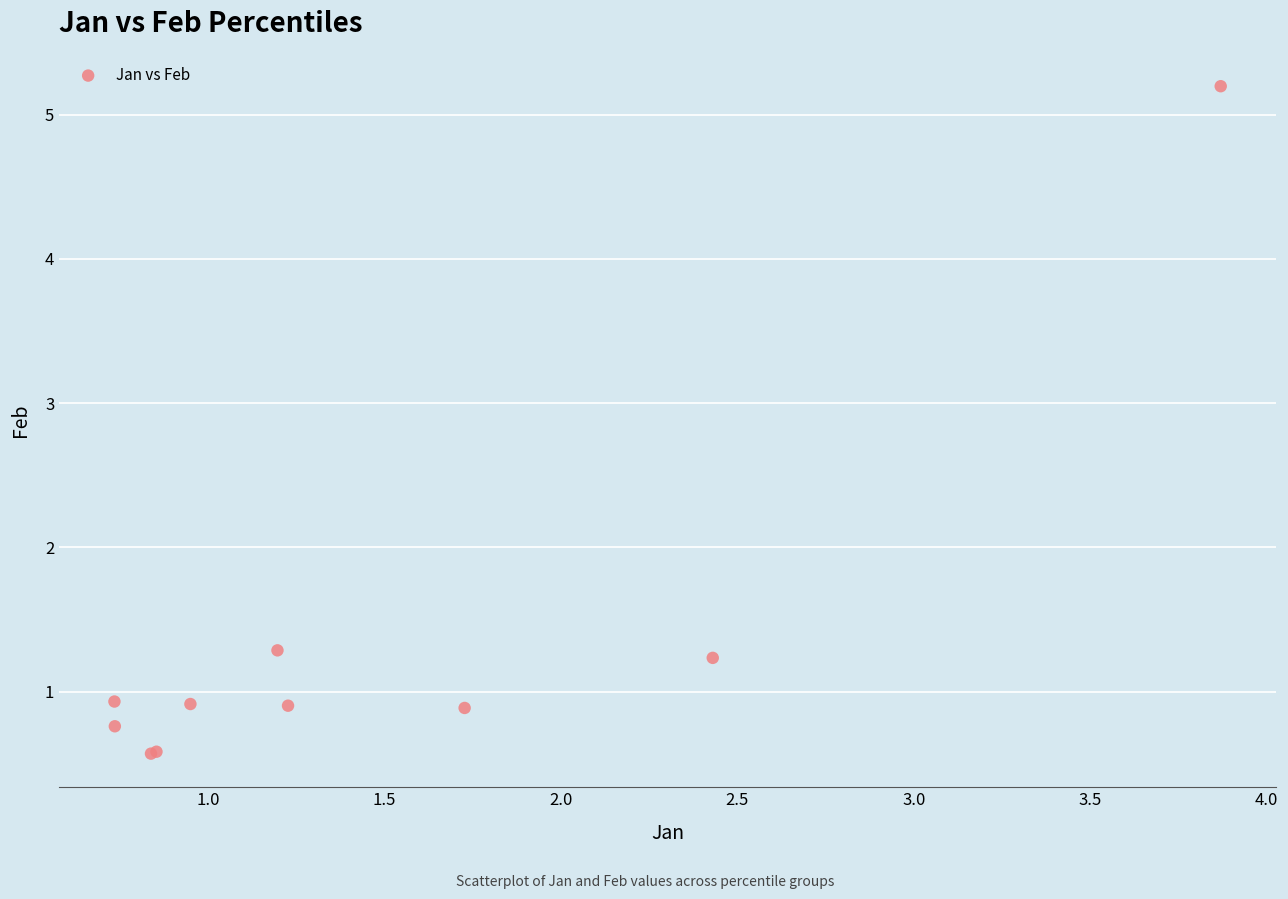

What Y value in the scatter plot is closest to 2?

1.3